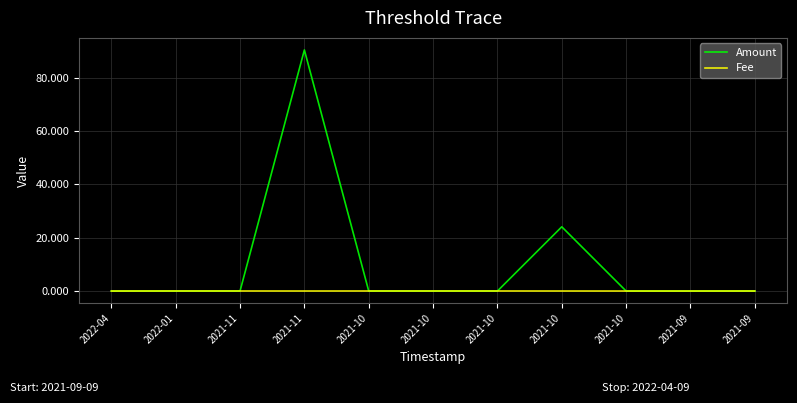

Reading right to left, list all the values displayed in this chart.

Amount: 2021-09=0.0	2021-09=0.0	2021-10=0.0	2021-10=24.1	2021-10=0.0	2021-10=0.0	2021-10=0.0	2021-11=90.4	2021-11=0.0	2022-01=0.0	2022-04=0.0
Fee: 2021-09=0.0	2021-09=0.0	2021-10=0.0	2021-10=0.0	2021-10=0.0	2021-10=0.0	2021-10=0.0	2021-11=0.0	2021-11=0.0	2022-01=0.0	2022-04=0.0